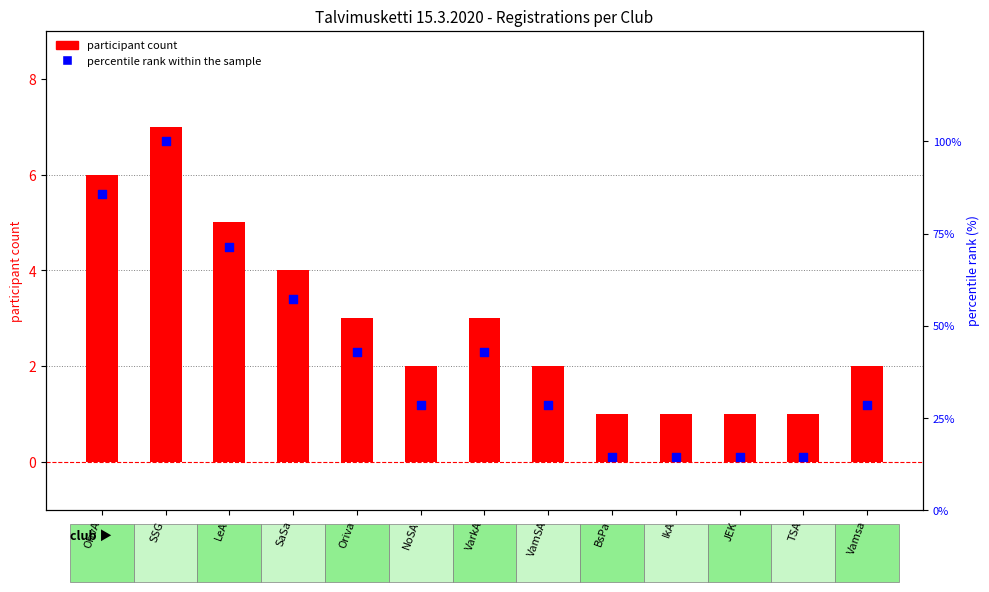

Which series reaches the minimum Y coordinate?

participant count